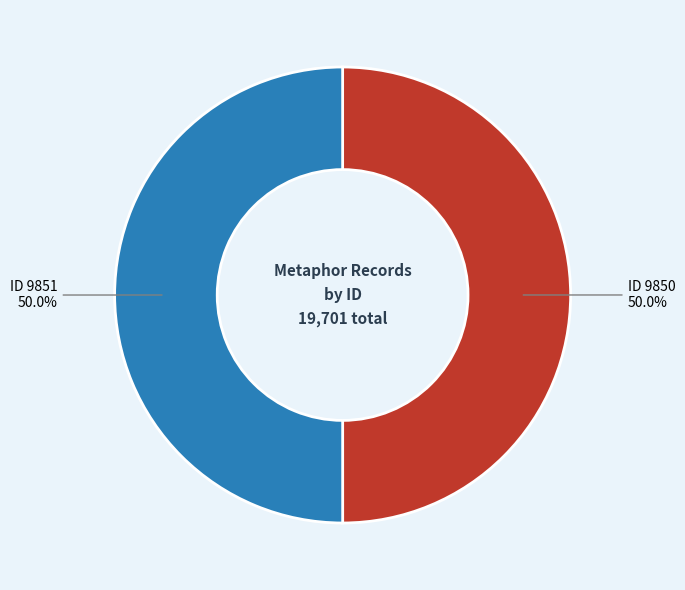

How many slices are in this pie chart?

2